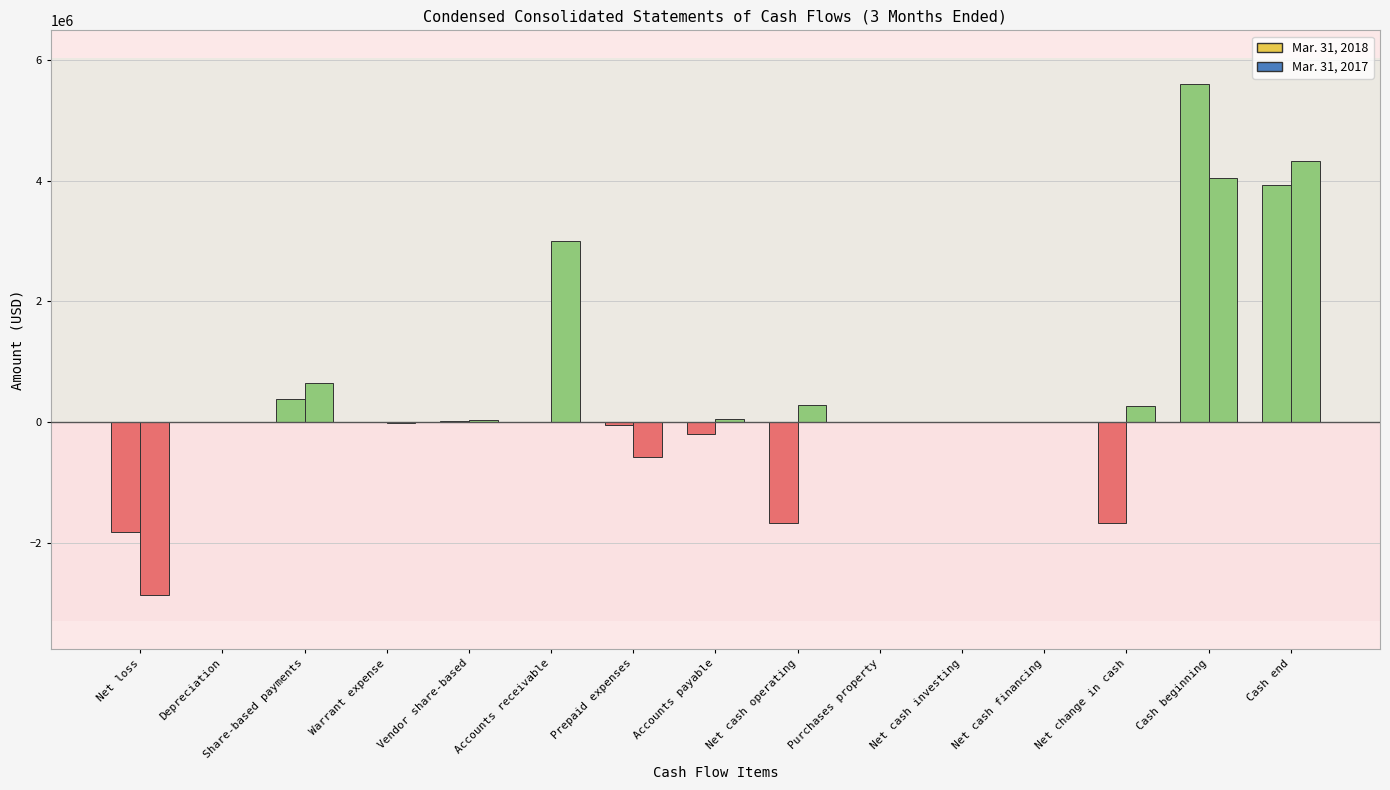

Count the number of categories in the chart.

15